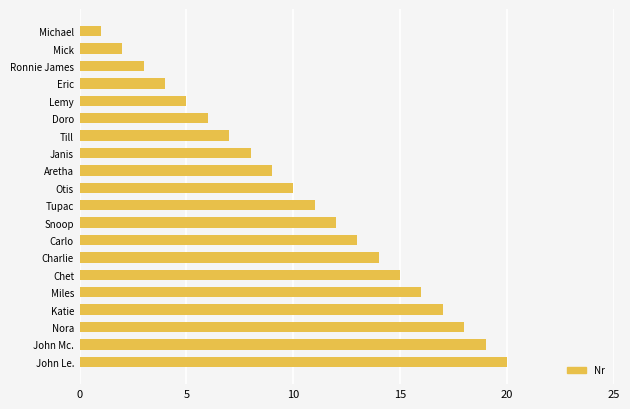

What is the sum of all values?

210